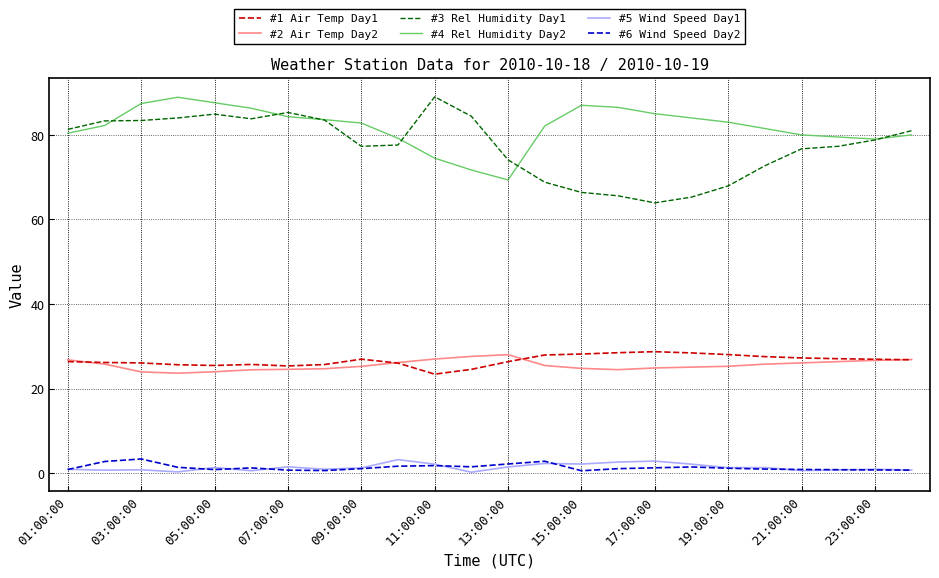

True or false: #3 Rel Humidity Day1 and #2 Air Temp Day2 intersect in this chart.

False